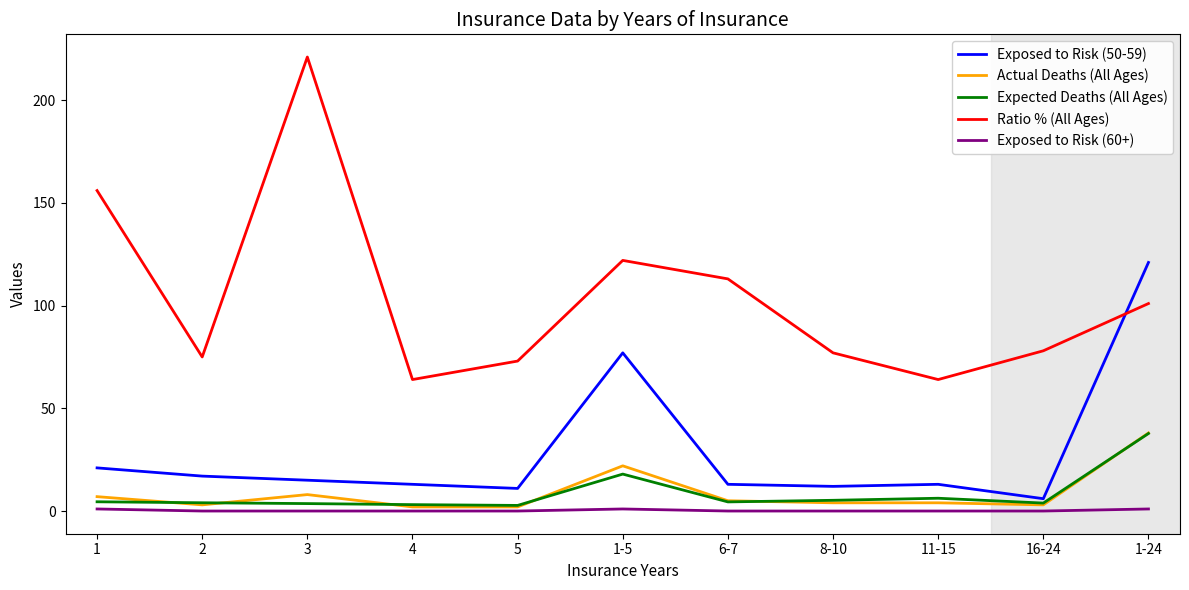

Is the value of Ratio % (All Ages) at 8-10 greater than the value of Expected Deaths (All Ages) at 16-24?

Yes